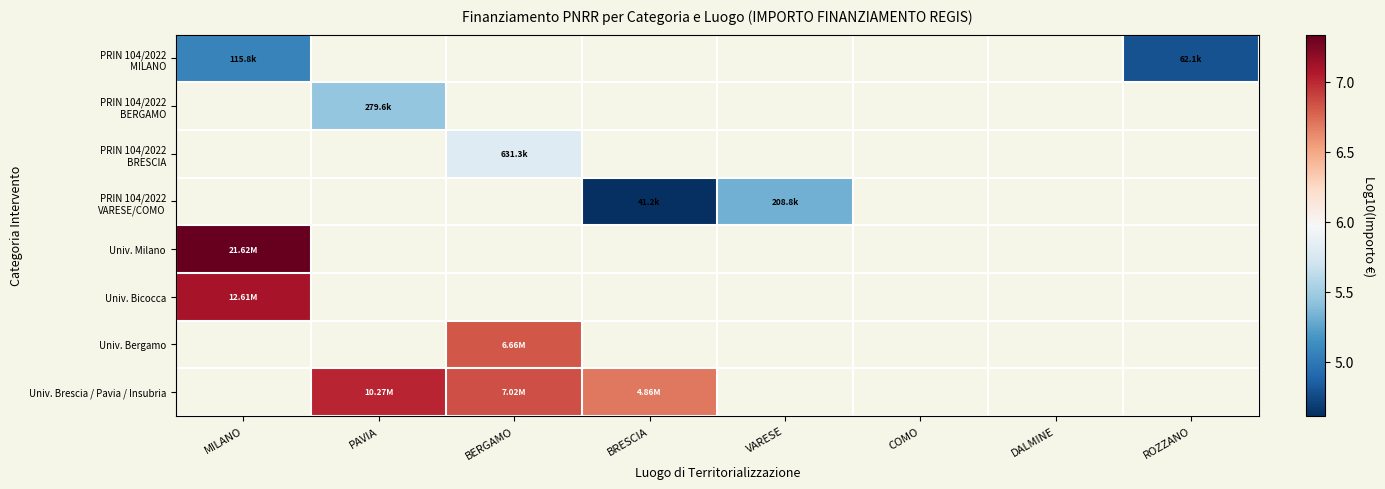

Which has a higher value, BRESCIA or VARESE?

VARESE